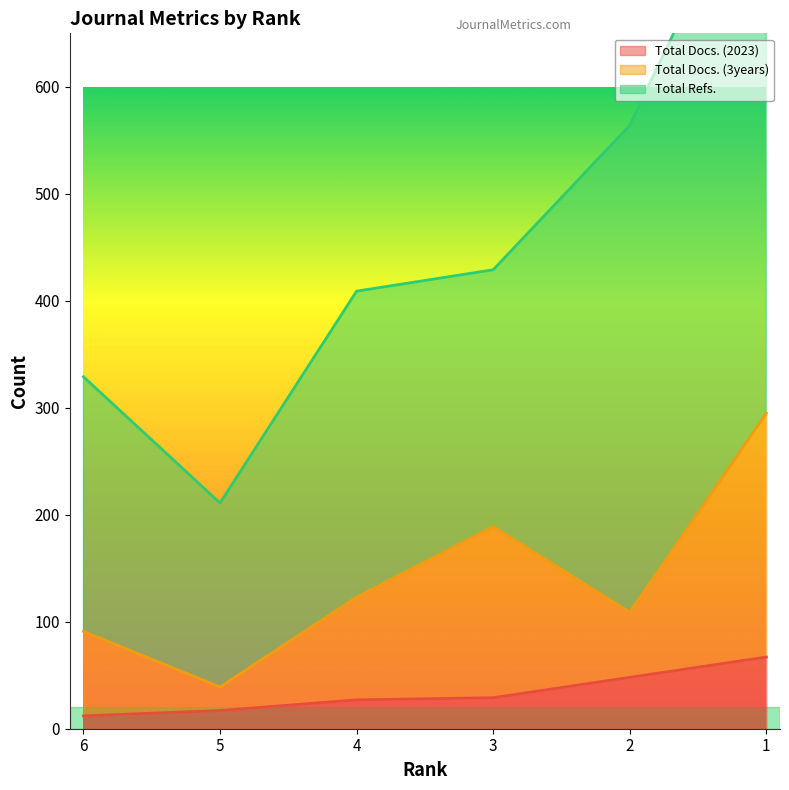

Where does the Total Docs. (3years) series first go above 123?

3